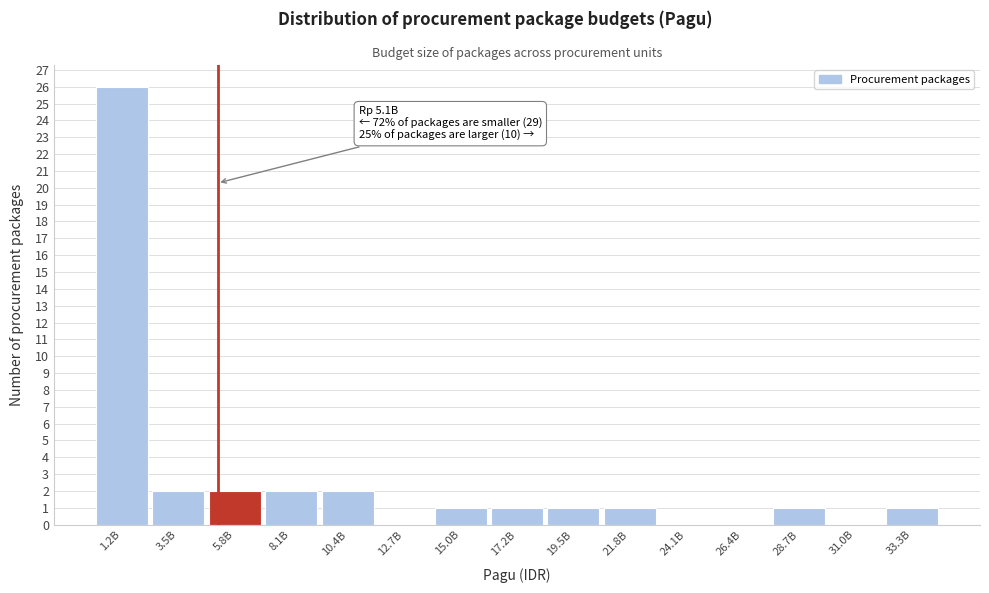

Reading left to right, list all the values displayed in this chart.

1.2B=26	3.5B=2	5.8B=2	8.1B=2	10.4B=2	12.7B=0	15.0B=1	17.2B=1	19.5B=1	21.8B=1	24.1B=0	26.4B=0	28.7B=1	31.0B=0	33.3B=1